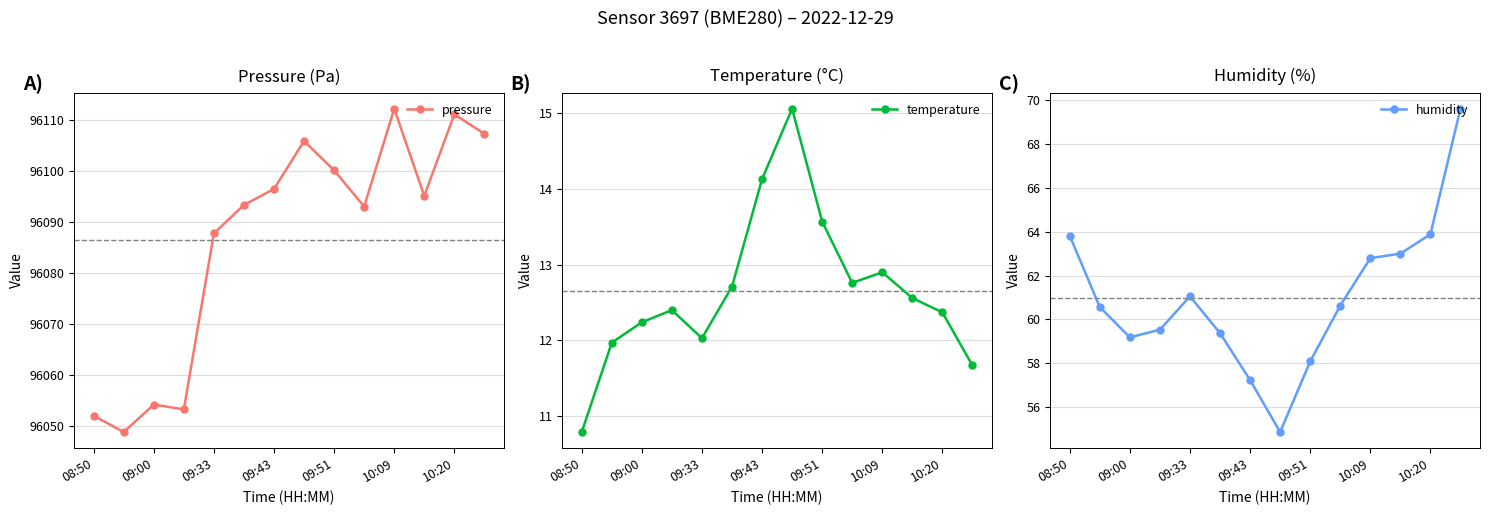

What is the difference between the maximum and minimum values in the pressure series?

63.3